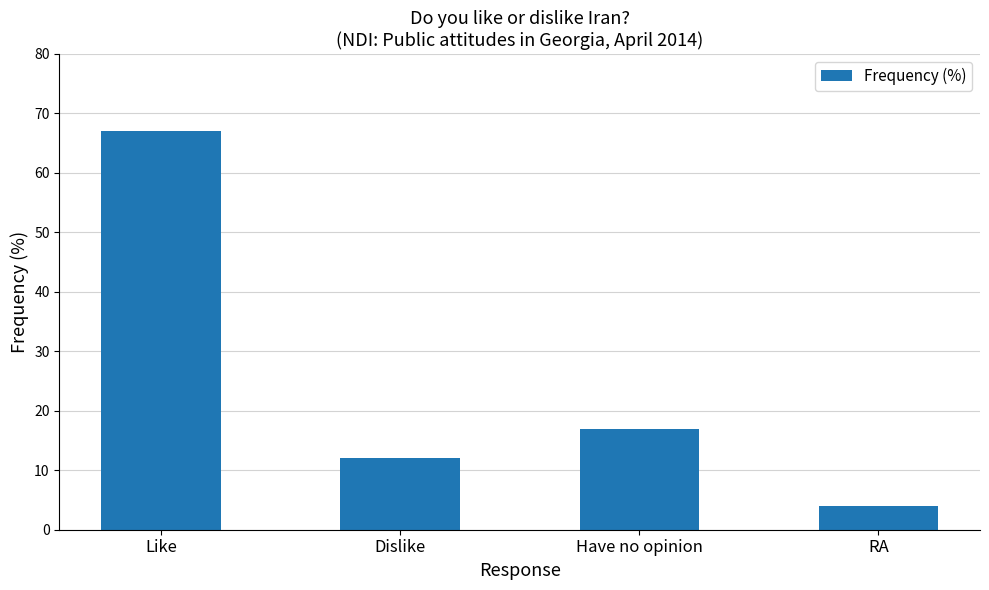

Which category has the highest value across all series?

Like